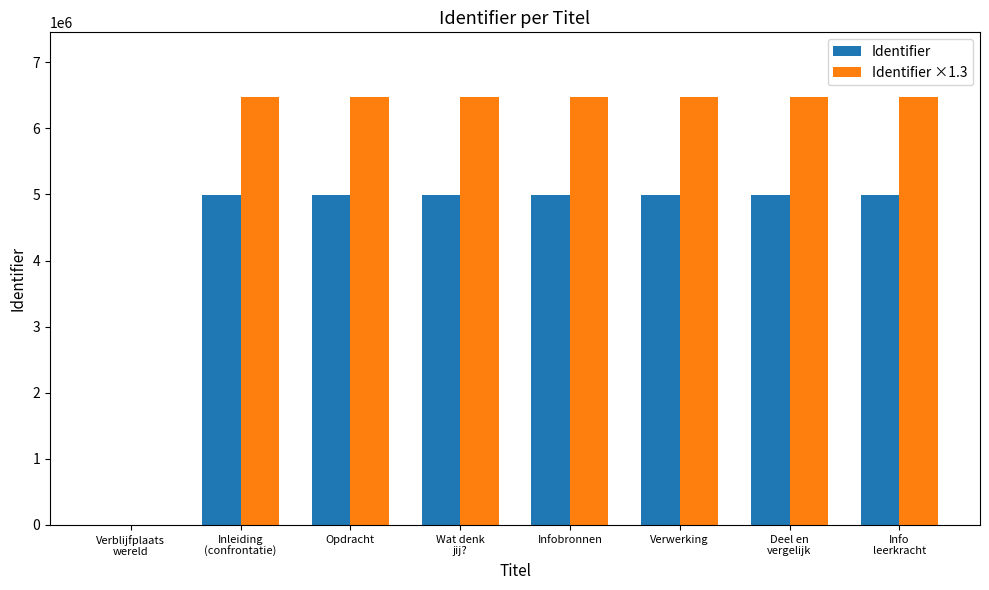

How many groups of bars are there?

8